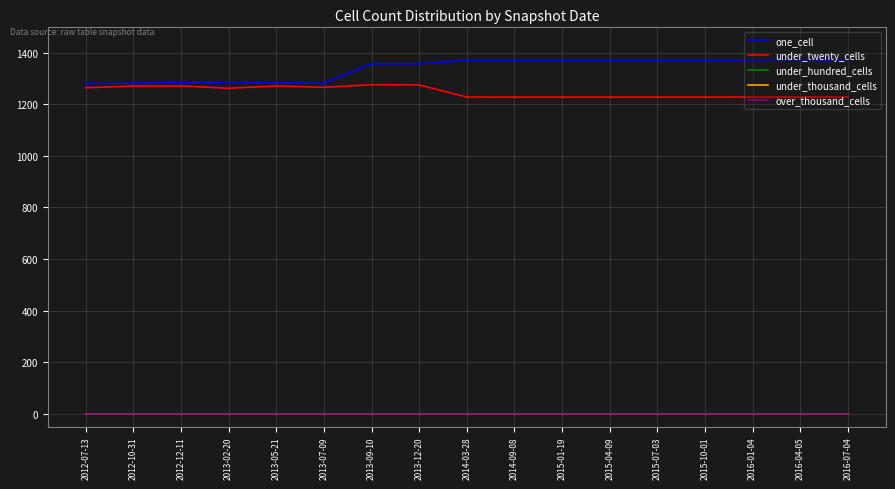

At which label is under_hundred_cells closest to 0?

2012-07-13